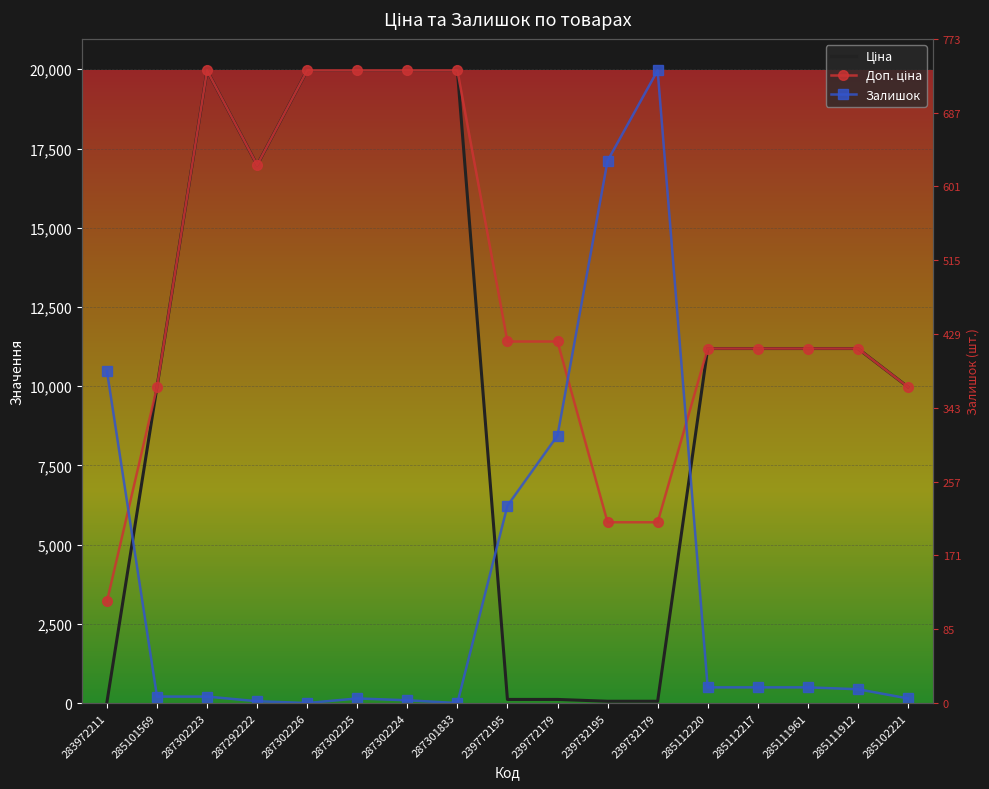

What is the sum of all Доп. ціна values?

218934.8